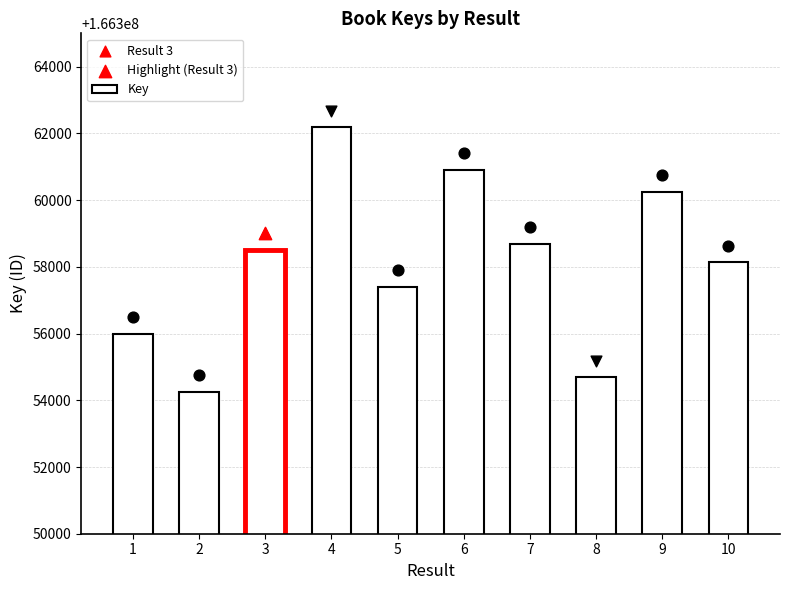

Approximately how many times larger is the value at 3 compared to 5?

1.0